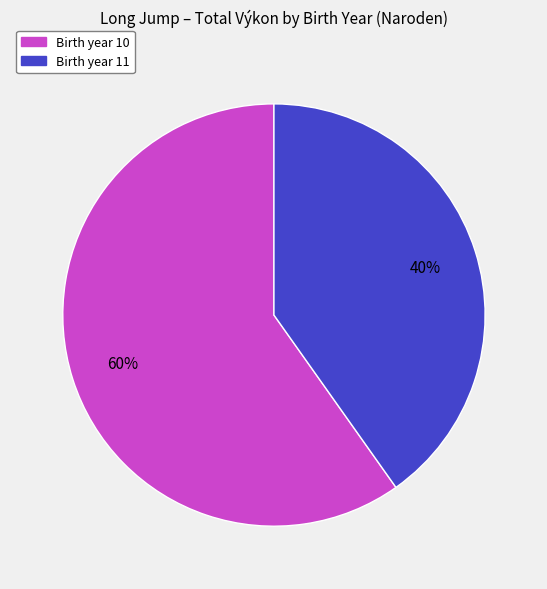

To the nearest percent, what is the difference between the largest and smallest slice percentages?

20%